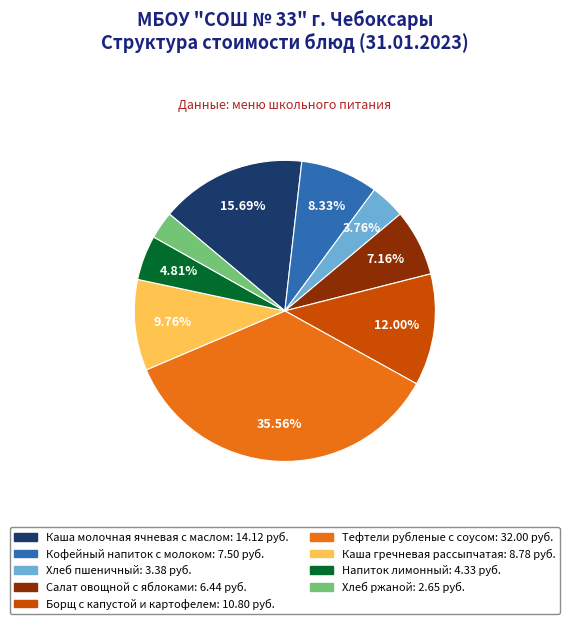

What percentage is the Напиток лимонный slice, to the nearest percent?

5%